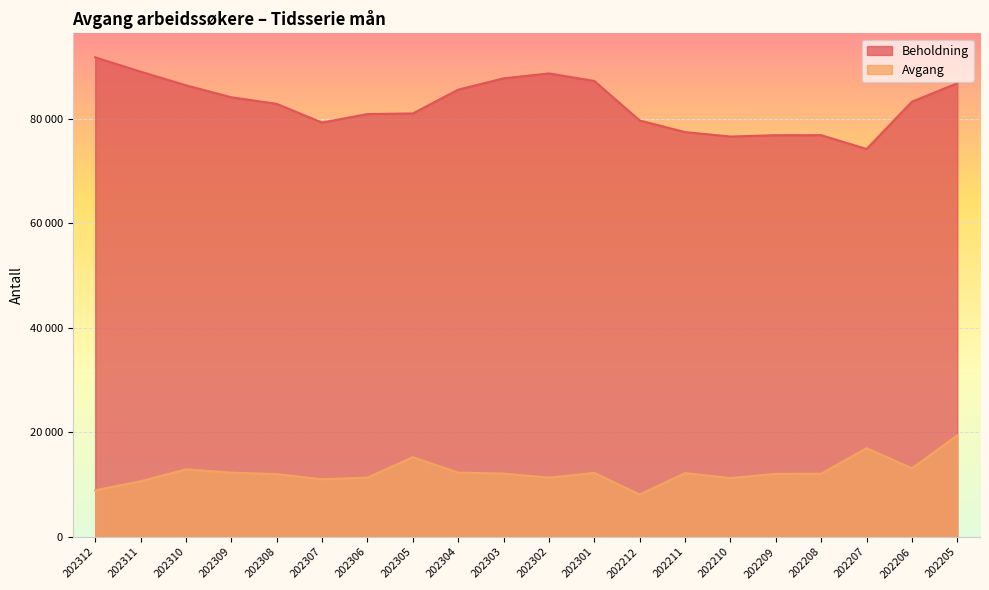

What is the difference between the maximum and second lowest values in the Avgang series?

10516